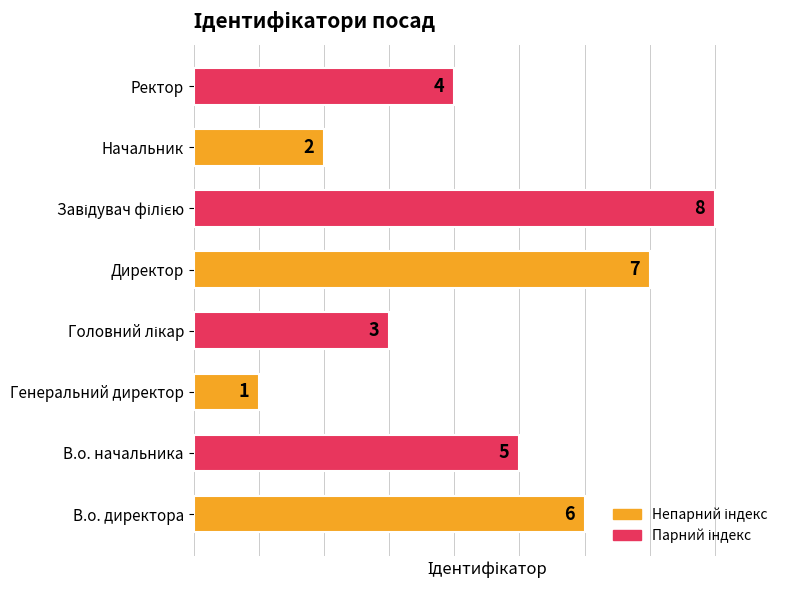

Is it true that the value at В.о. директора is 6?

True